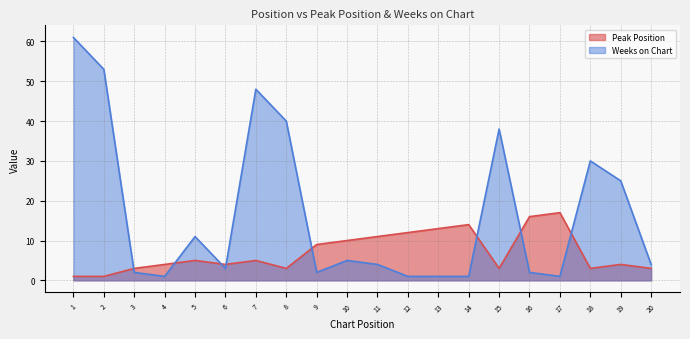

At how many categories does at least one series exceed 35?

5